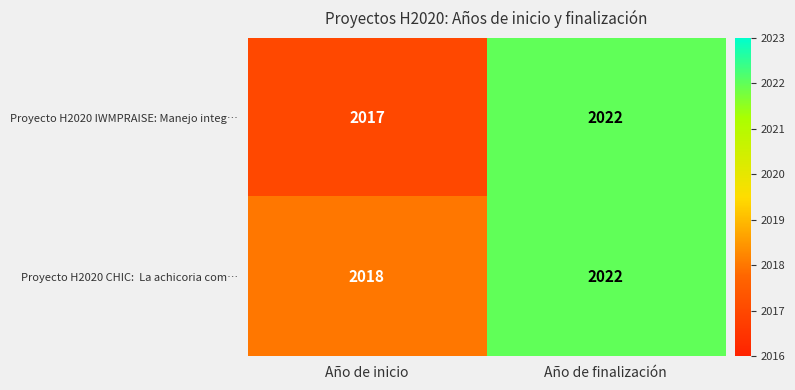

What is the approximate value of Proyecto H2020 IWMPRAISE: Manejo integ… at Año de inicio?

2017